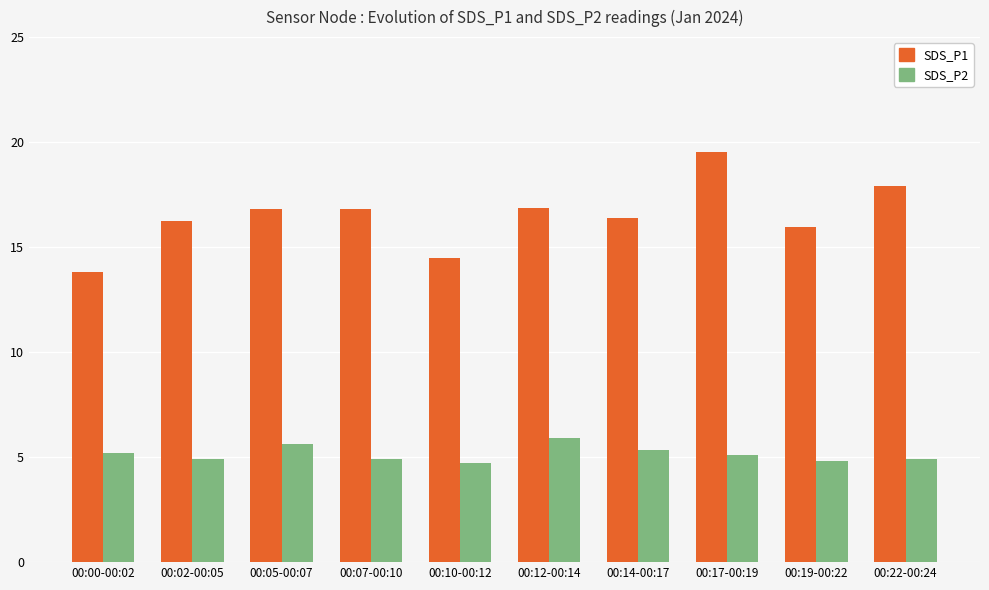

Rank the series by their maximum value, from highest to lowest.

SDS_P1, SDS_P2